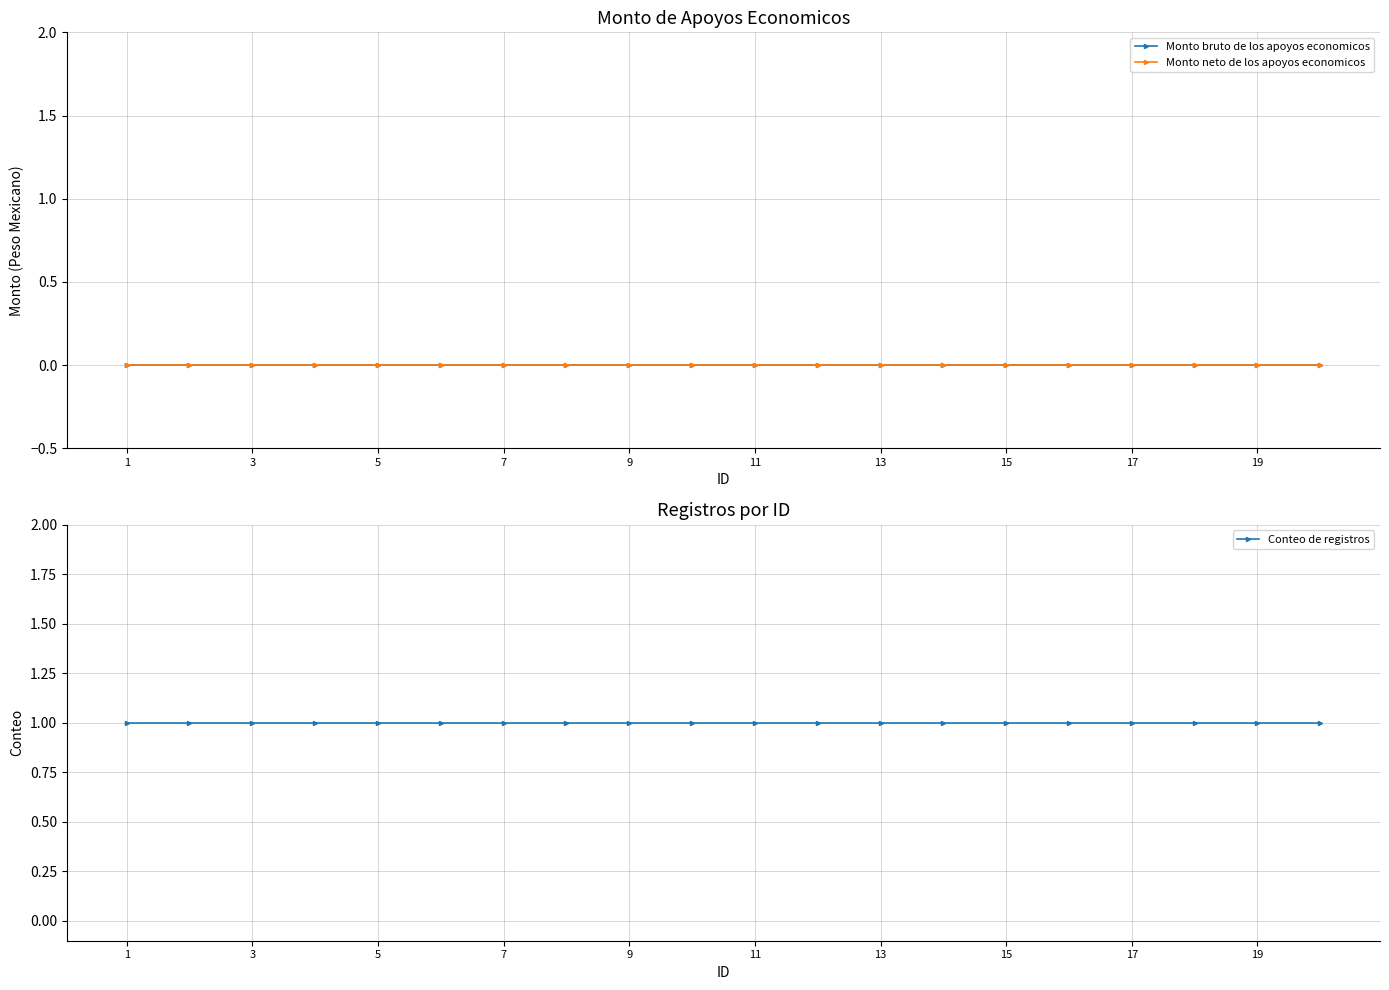

At how many categories does at least one series exceed 0?

20